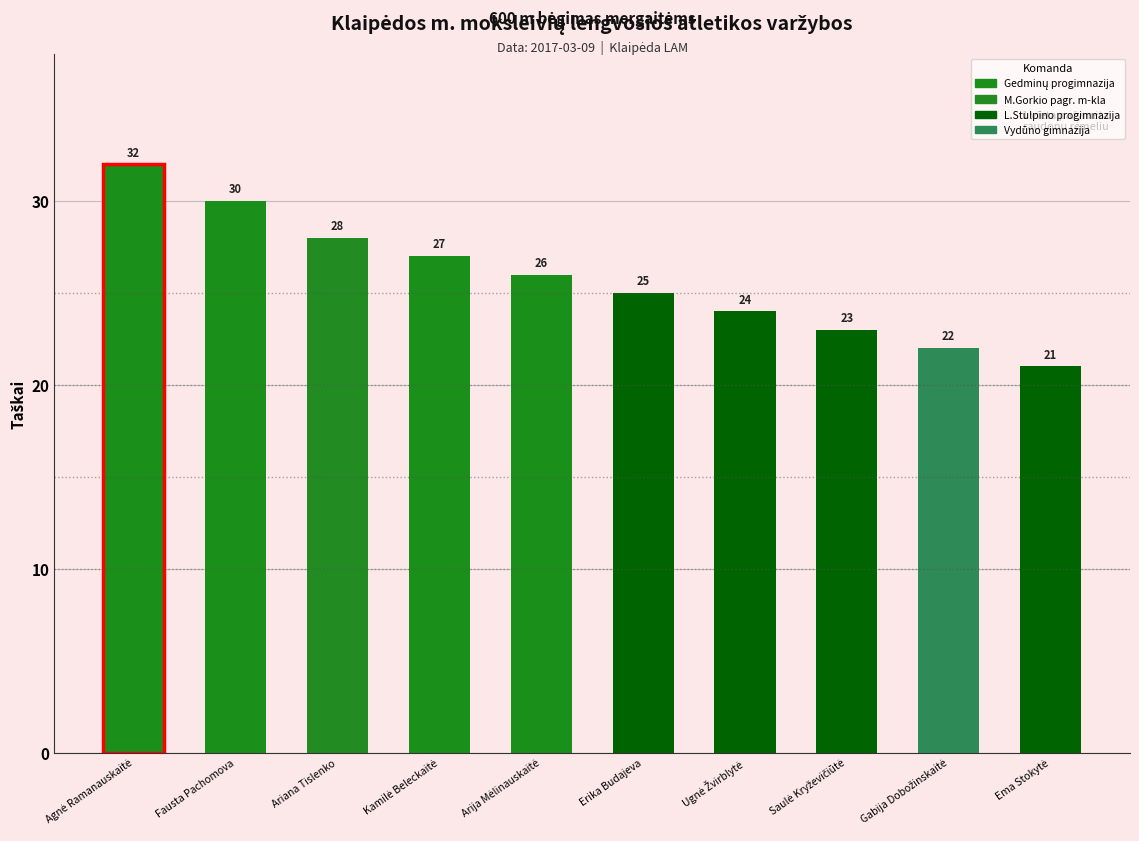

What is the value of the 2nd bar from the left?

30